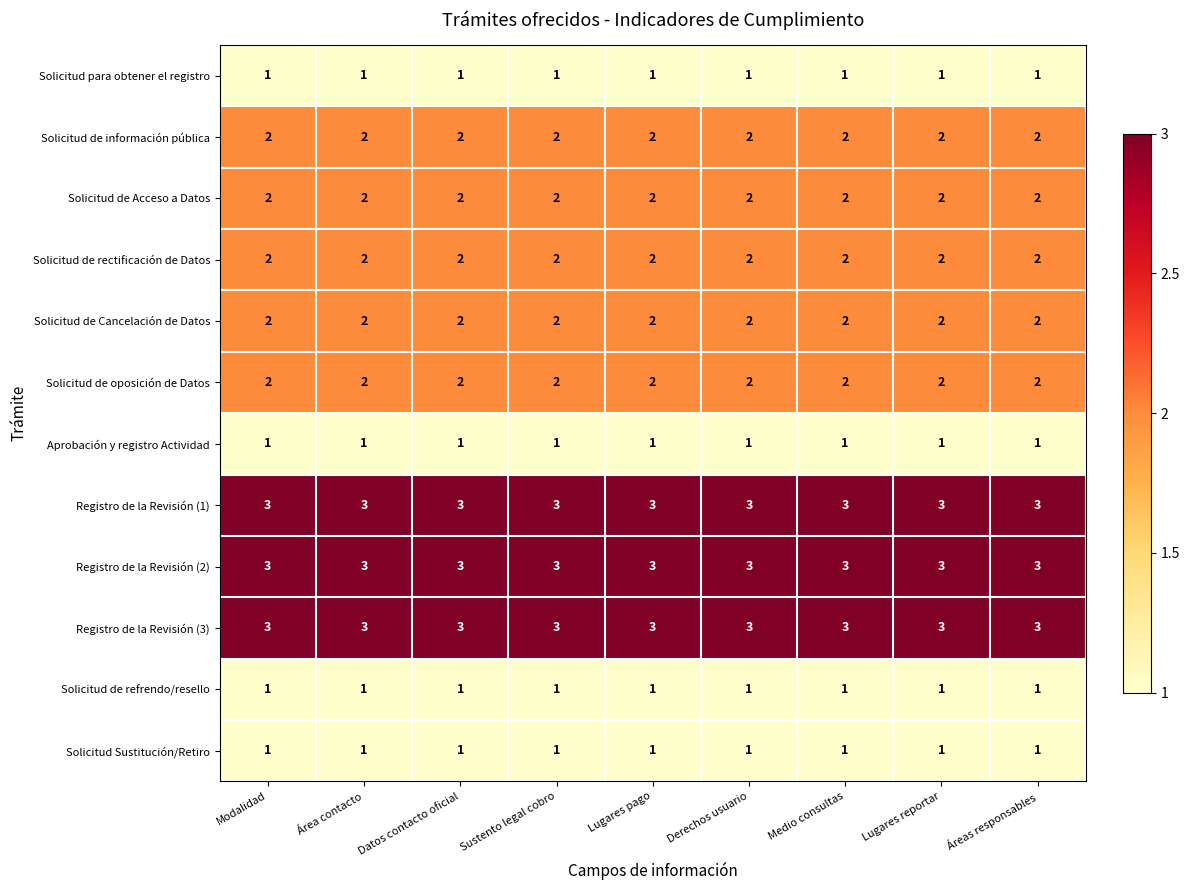

What is the maximum value shown in the chart?

3